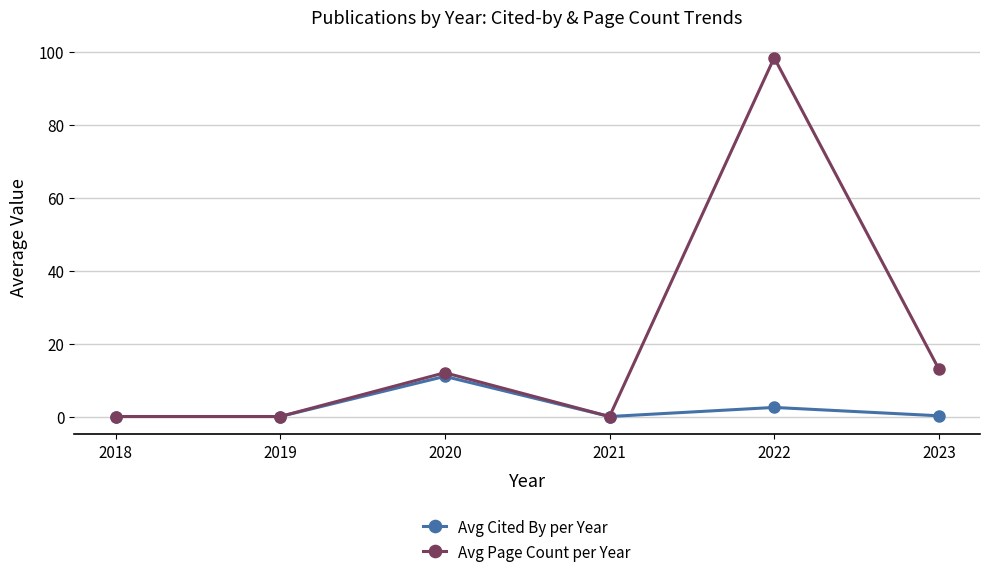

Which series has the largest range (max minus min)?

Avg Page Count per Year